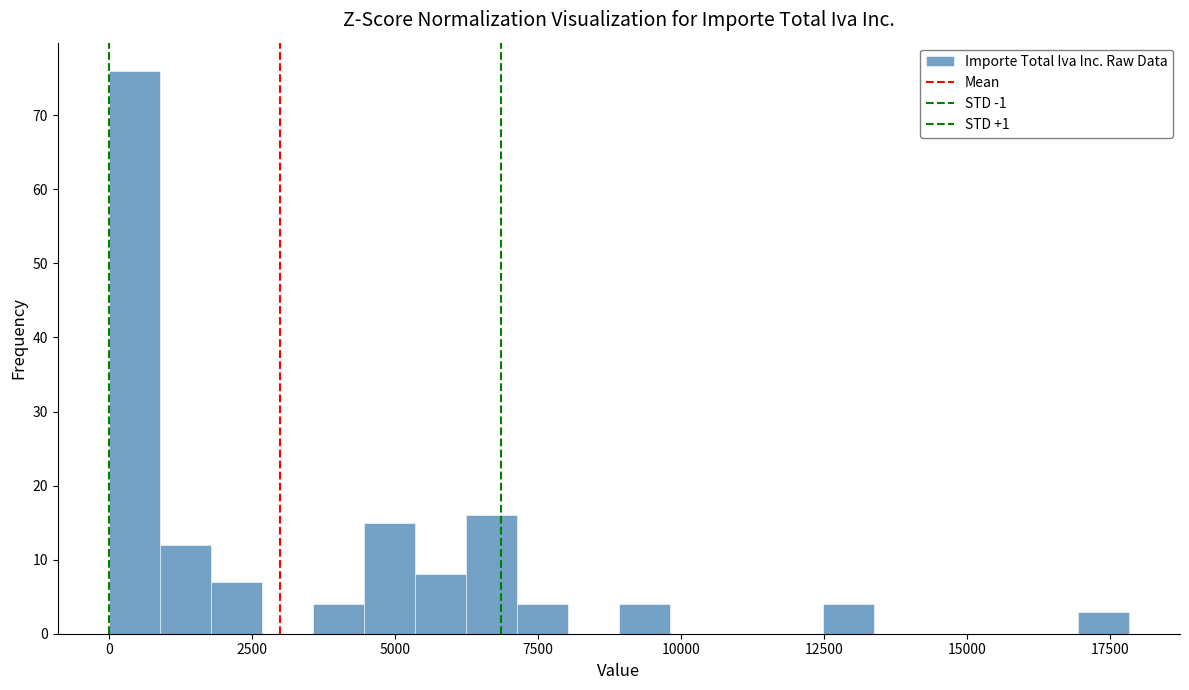

Around what value on the x-axis is the tallest bar? Give the approximate position of its centre, as read against the axis.

500